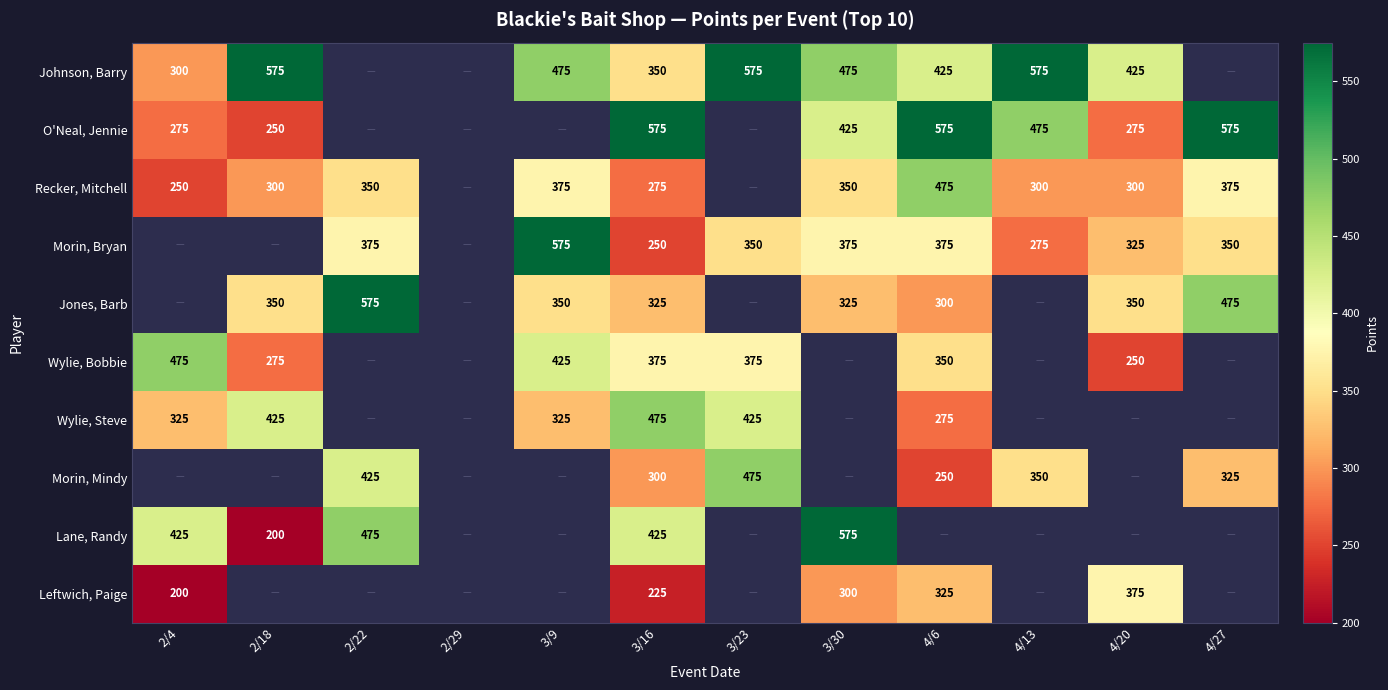

True or false: Recker, Mitchell has a value of 304 at 4/6.

False